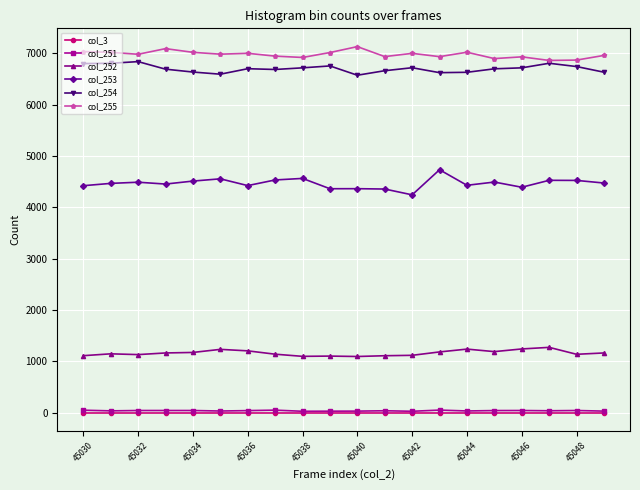

True or false: col_253 and col_252 intersect in this chart.

False